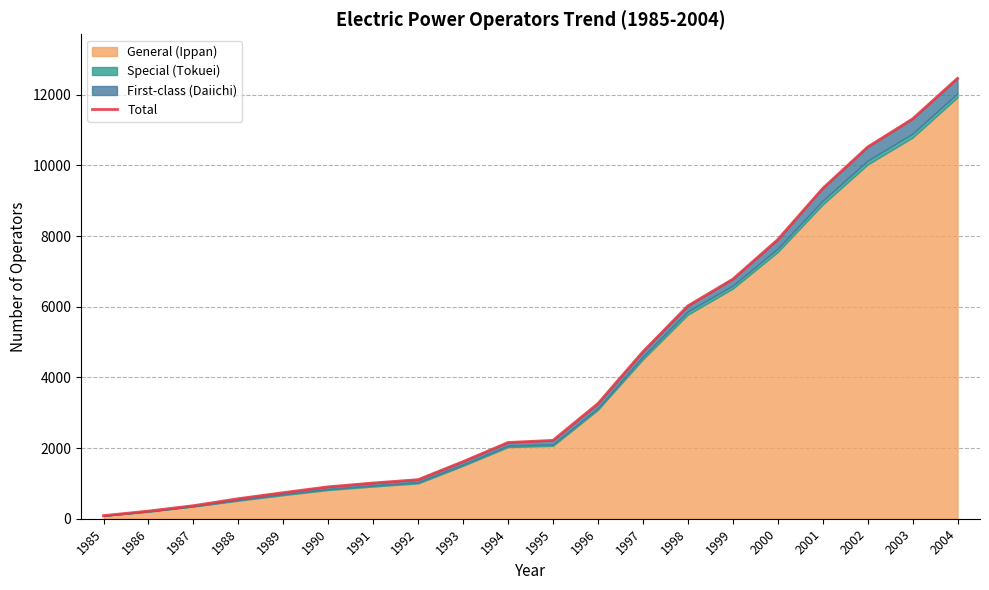

Rank the categories by value from highest to lowest.

2004, 2003, 2002, 2001, 2000, 1999, 1998, 1997, 1996, 1995, 1994, 1993, 1992, 1991, 1990, 1989, 1988, 1987, 1986, 1985